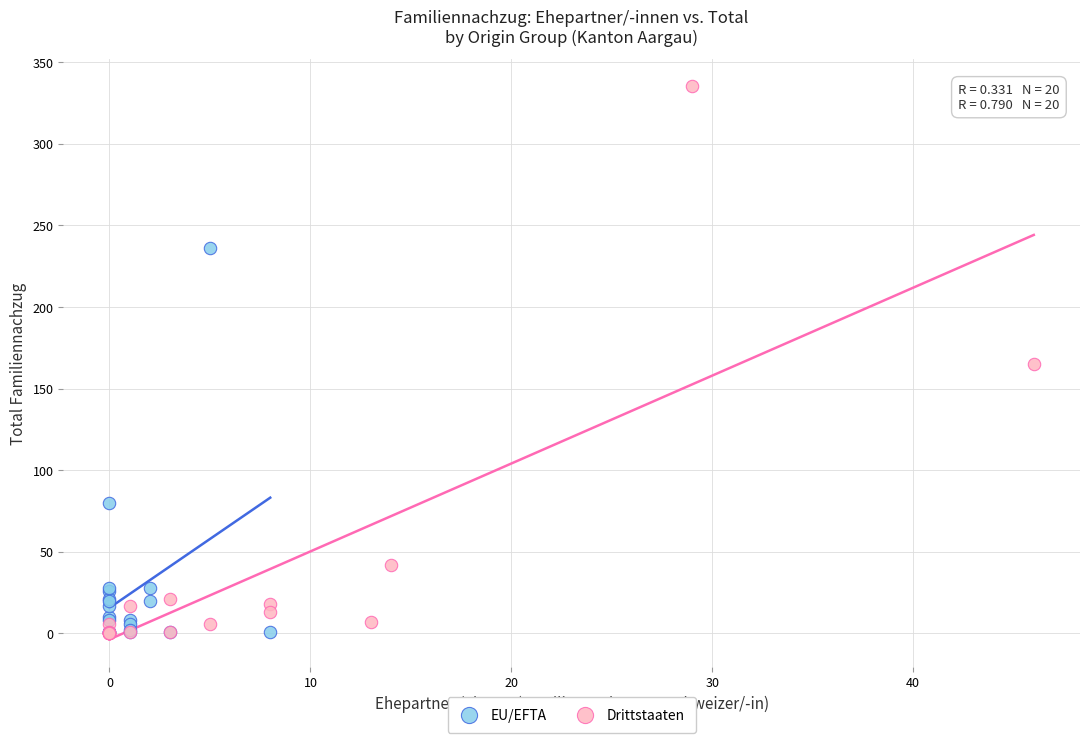

Which series contains the highest Y value?

Drittstaaten